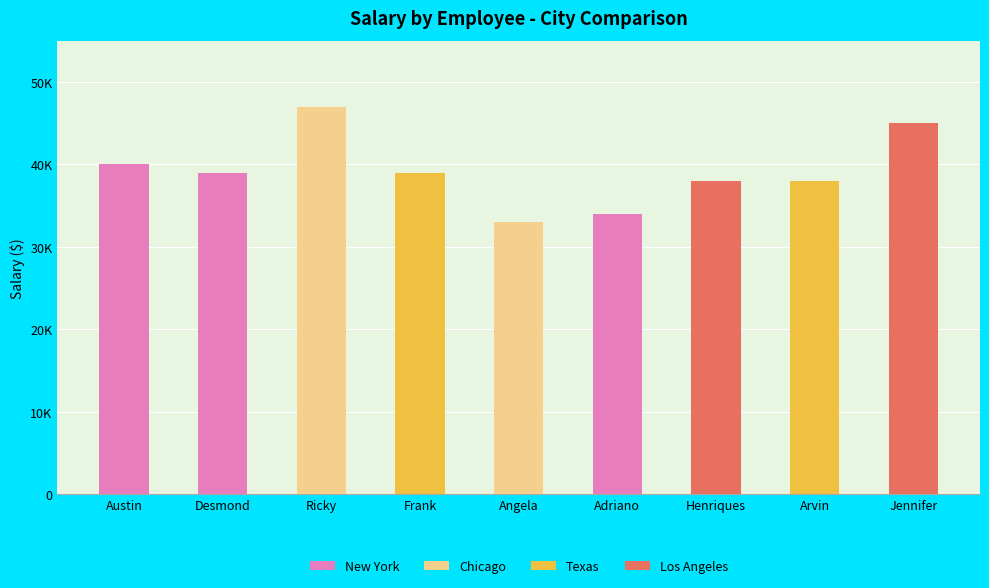

Which category has the highest value across all series?

Ricky
(Chicago)